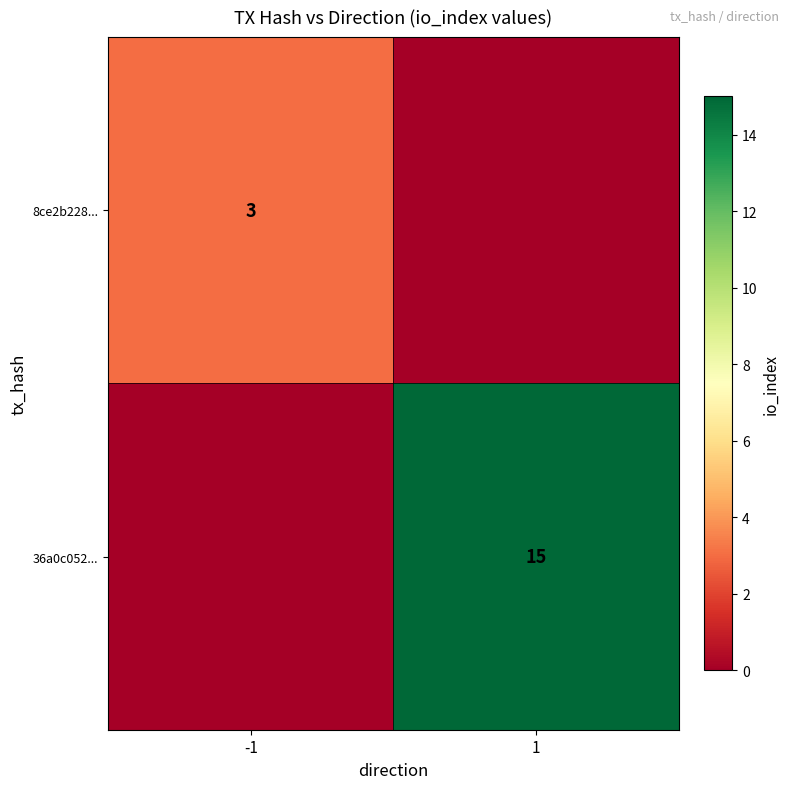

The 8ce2b228... series shows 3 at -1. True or false?

True